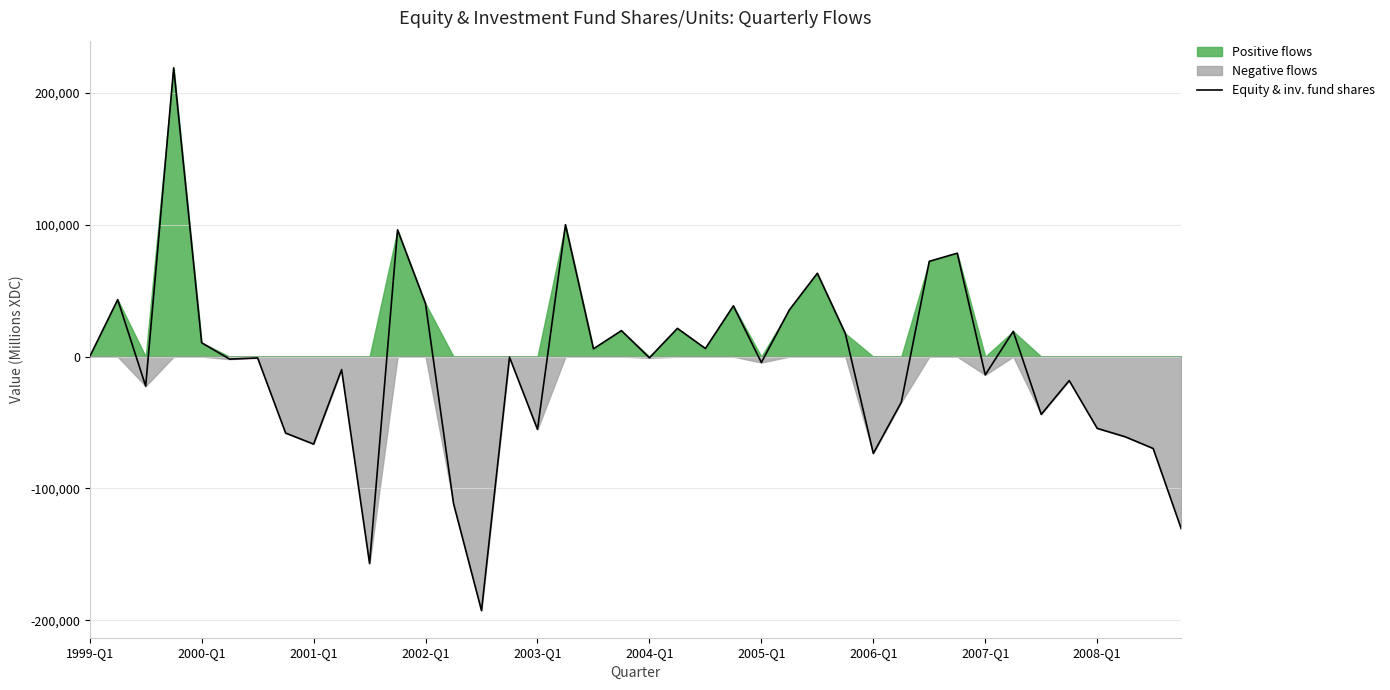

How many values are below -910?

21